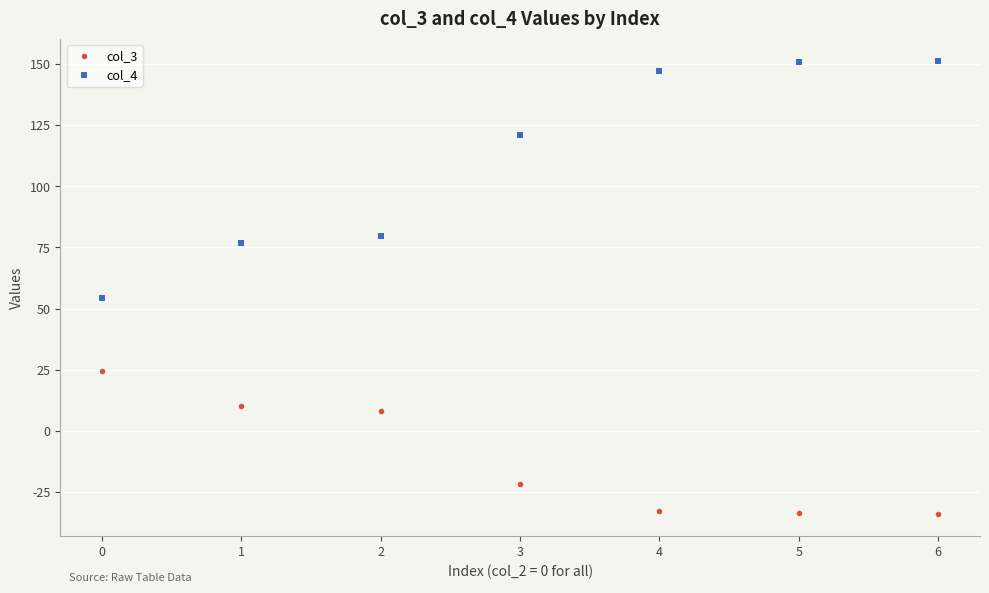

The value of col_3 at 1 is 10.2. True or false?

True